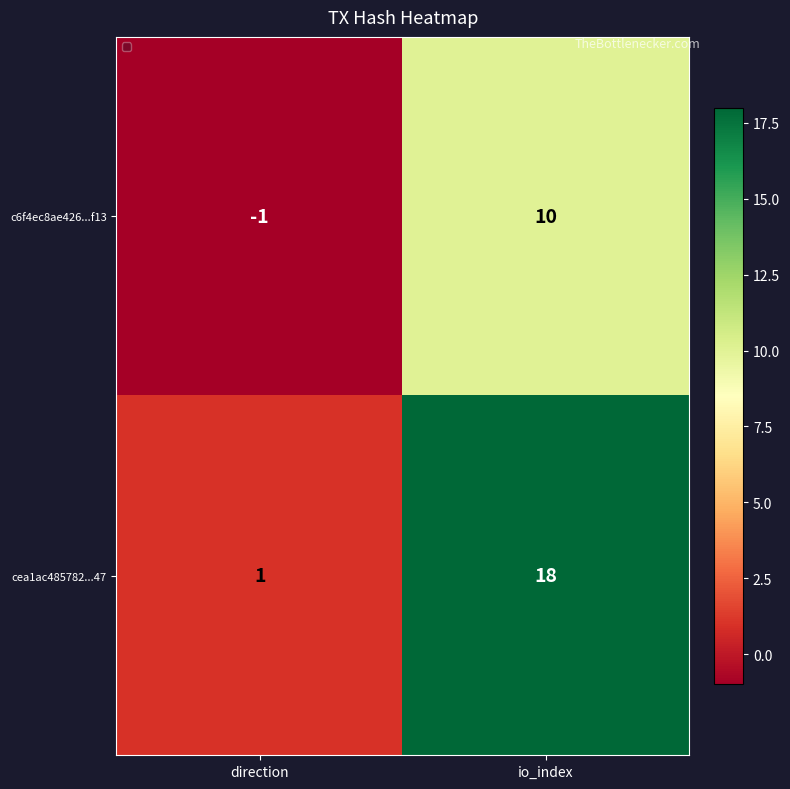

What is the difference between the maximum and minimum values in the c6f4ec8ae426...f13 series?

11